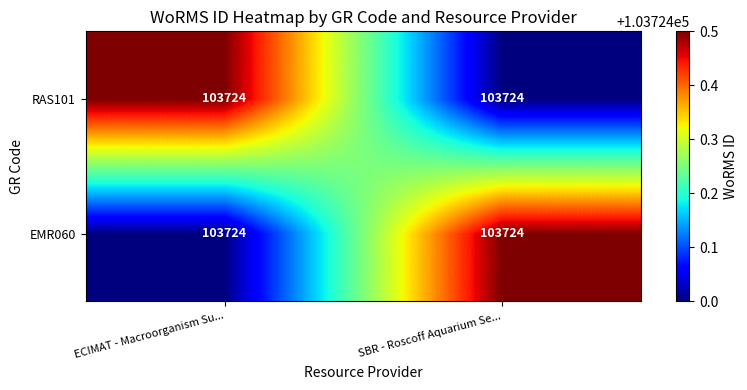

Where is EMR060 nearest to the value 103724?

ECIMAT - Macroorganism Su...